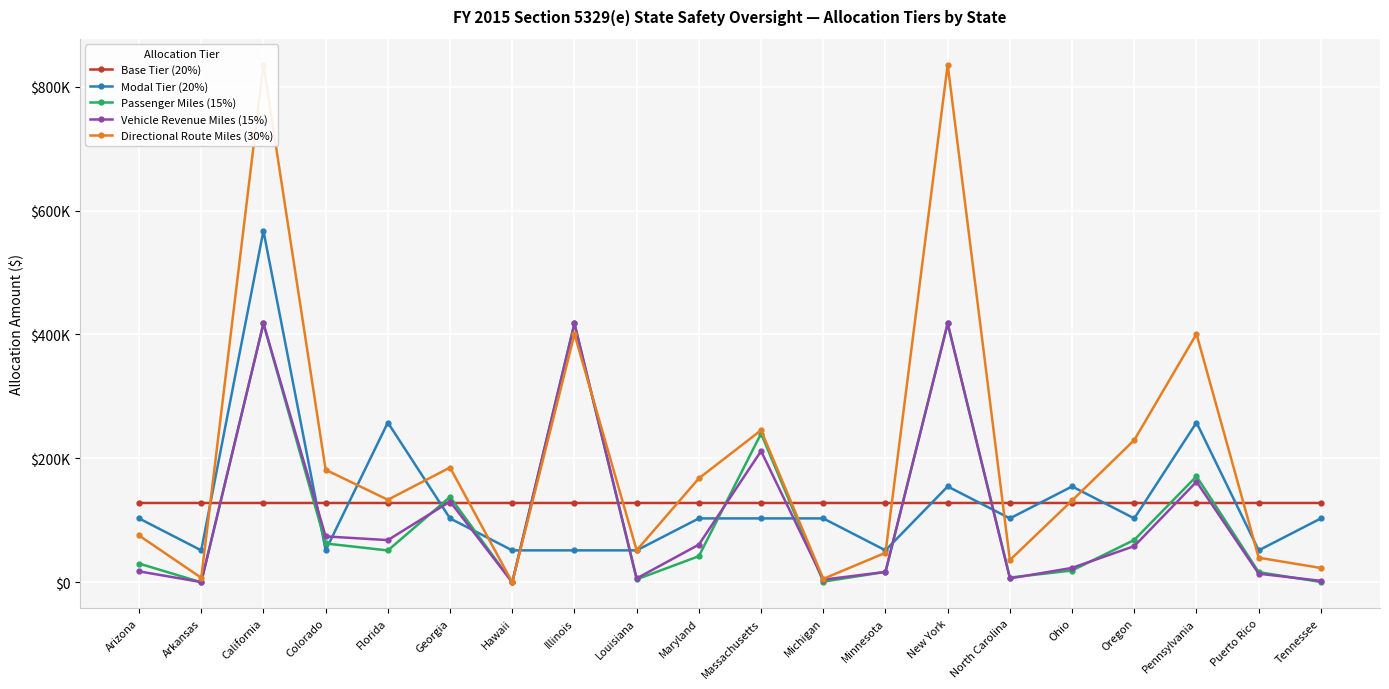

What is the difference between the maximum and minimum values in the Vehicle Revenue Miles (15%) series?

417769